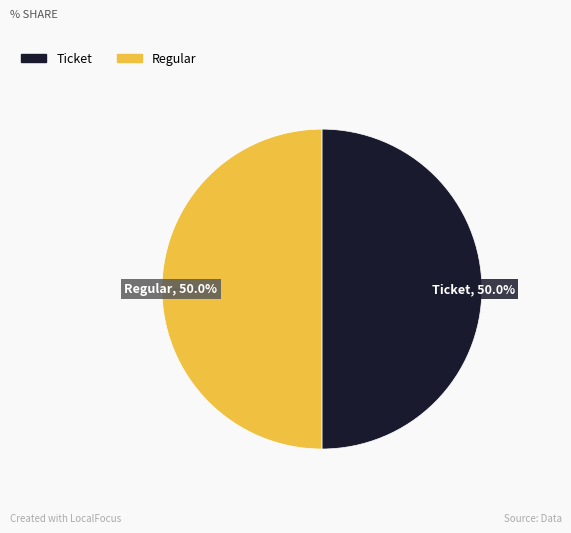

What percentage is the Regular slice, to the nearest percent?

50%